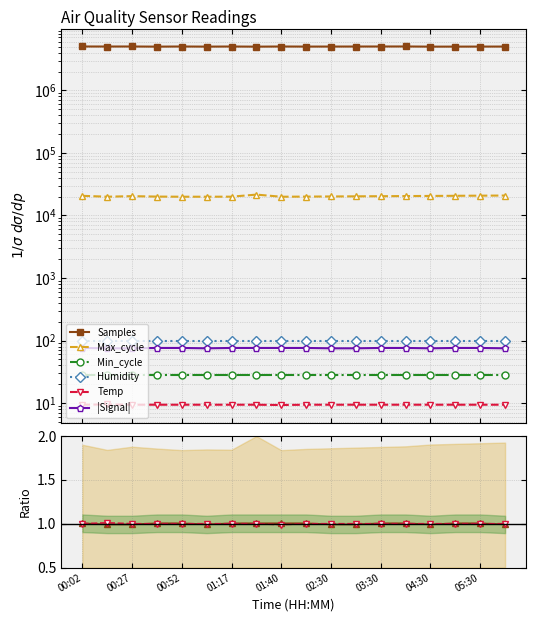

What position from the right is 00:39?

15